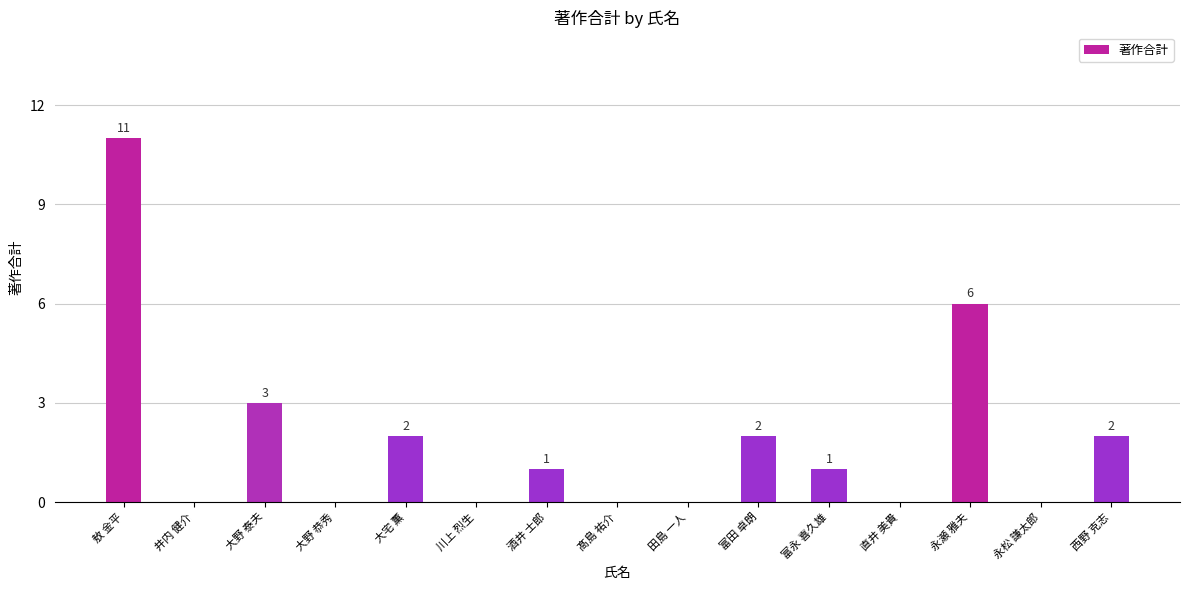

True or false: the data shows 2 at 永瀬 雅夫.

False